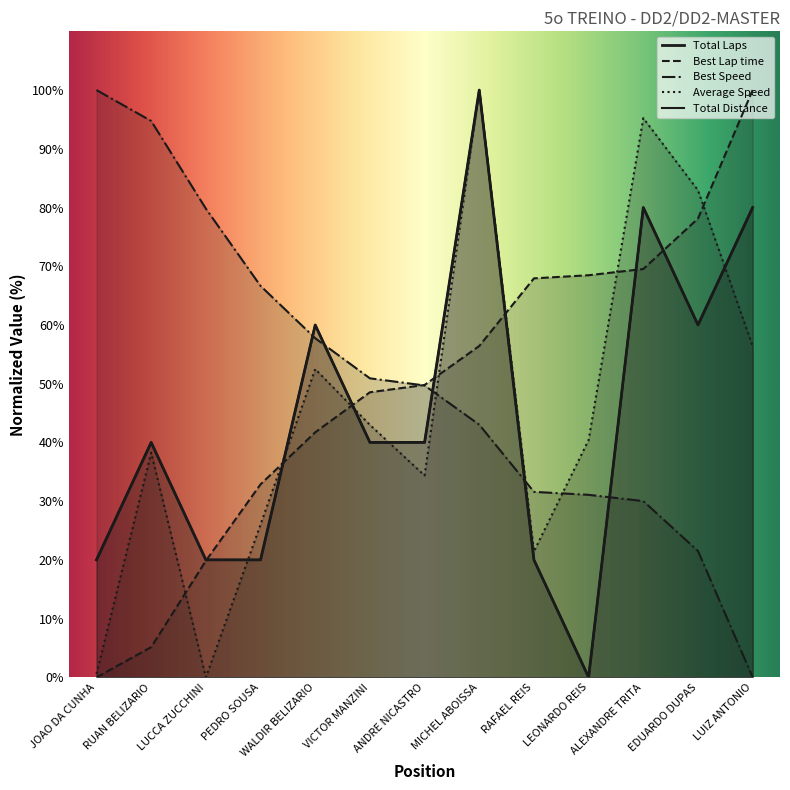

True or false: Total Laps and Total Distance intersect in this chart.

False